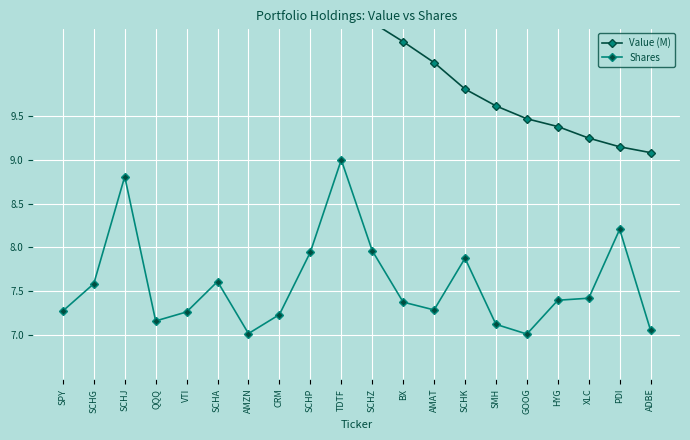

What value does the Shares series have at SMH?

7.1